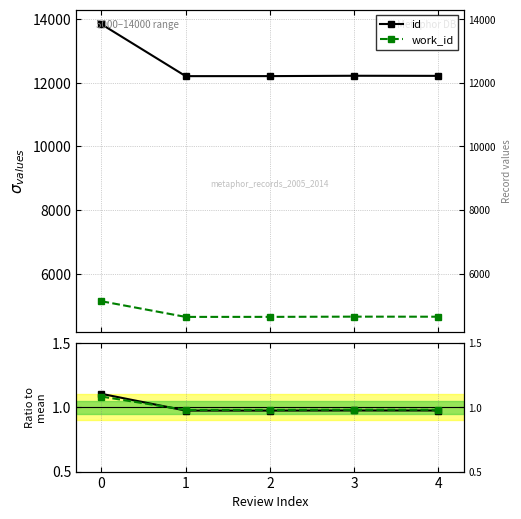

Where is work_id nearest to the value 4883?

3